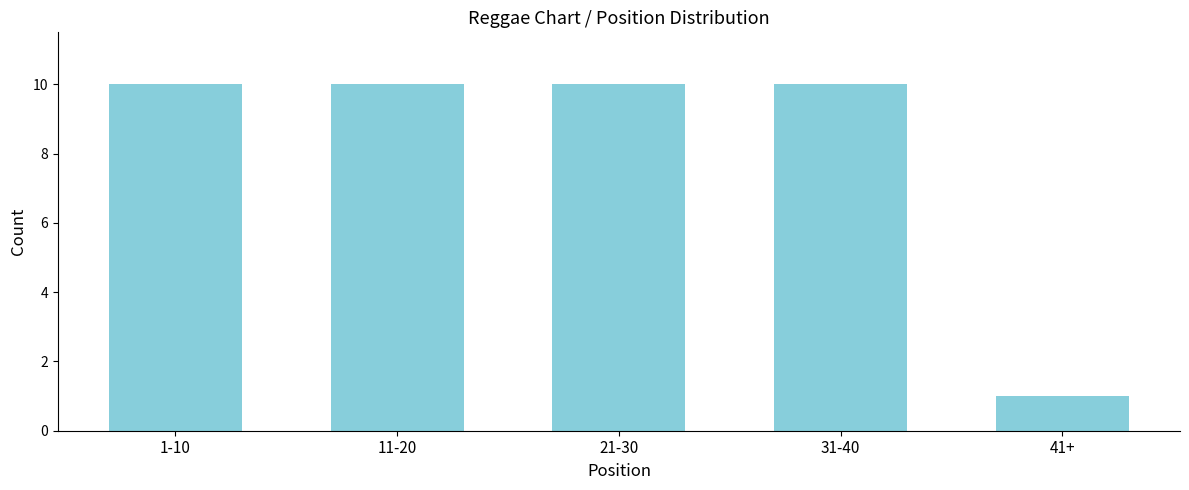

Reading left to right, what are all the values shown in this chart?

10	10	10	10	1